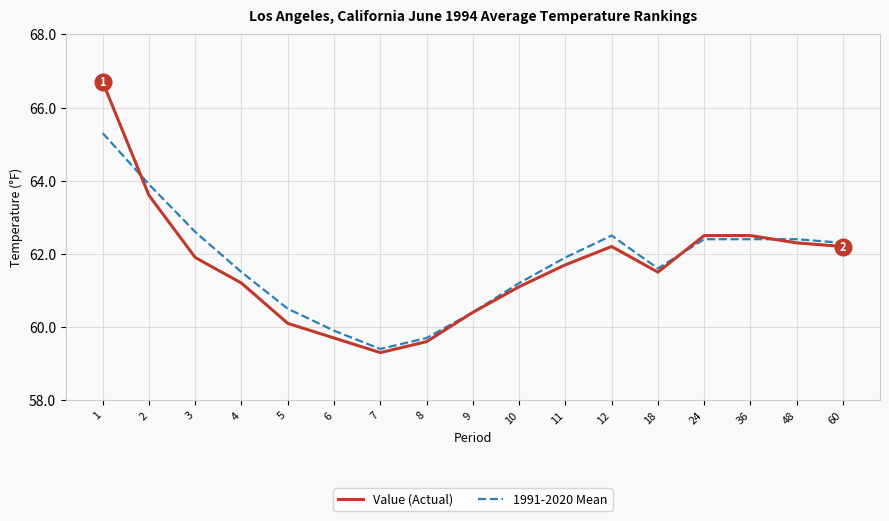

How many series are shown in this chart?

2